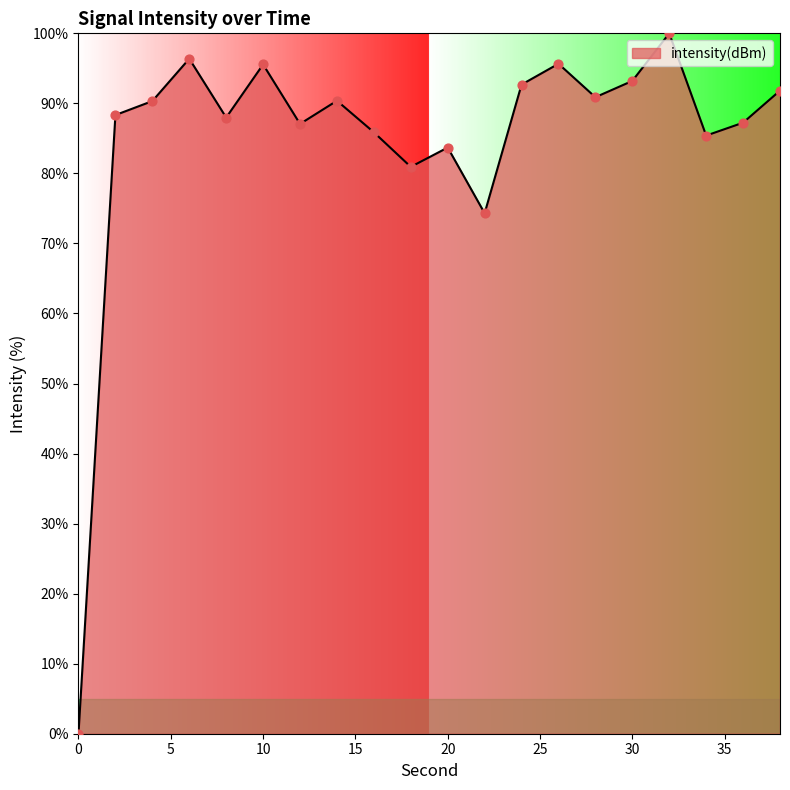

What is the difference between the maximum and minimum values?

100.0